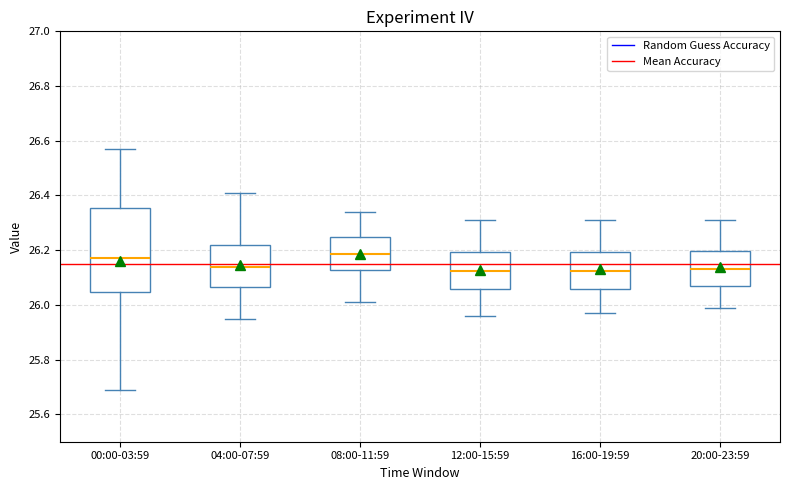

Reading left to right, read every box against the y-axis: the position of its median line, the range the box covers, and the ends of its whiskers. The values are not printed on the chart, so give them approximately, as read against the axis.

00:00-03:59: median 26.18, box 26.04 to 26.36, whiskers 25.70 to 26.58
04:00-07:59: median 26.14, box 26.06 to 26.22, whiskers 25.96 to 26.42
08:00-11:59: median 26.18, box 26.12 to 26.26, whiskers 26.02 to 26.34
12:00-15:59: median 26.12, box 26.06 to 26.20, whiskers 25.96 to 26.32
16:00-19:59: median 26.12, box 26.06 to 26.20, whiskers 25.98 to 26.32
20:00-23:59: median 26.14, box 26.06 to 26.20, whiskers 26.00 to 26.32